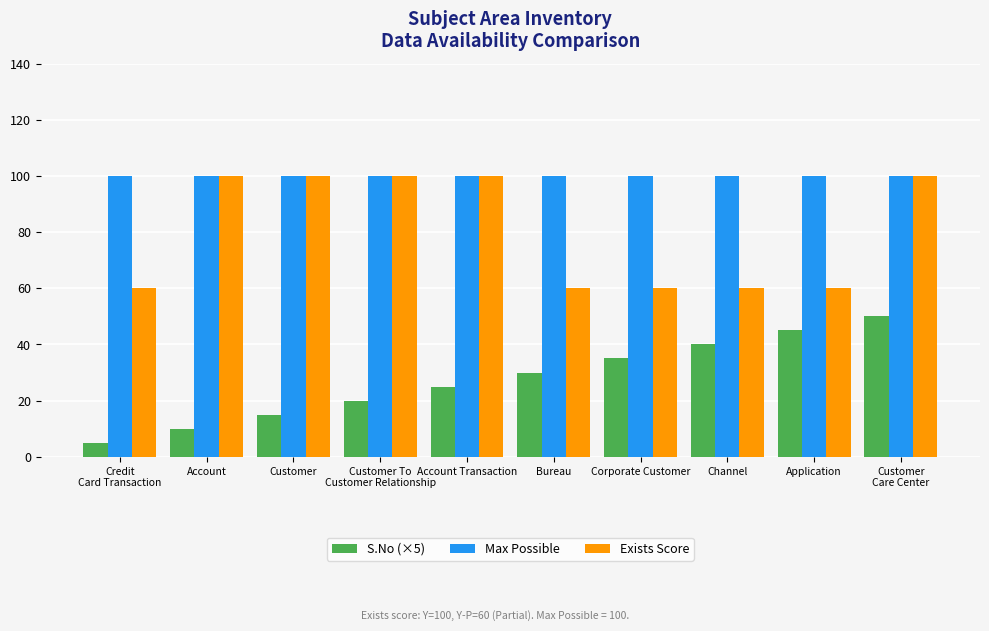

Rank the series at Corporate Customer from highest to lowest value.

Max Possible, Exists Score, S.No (×5)